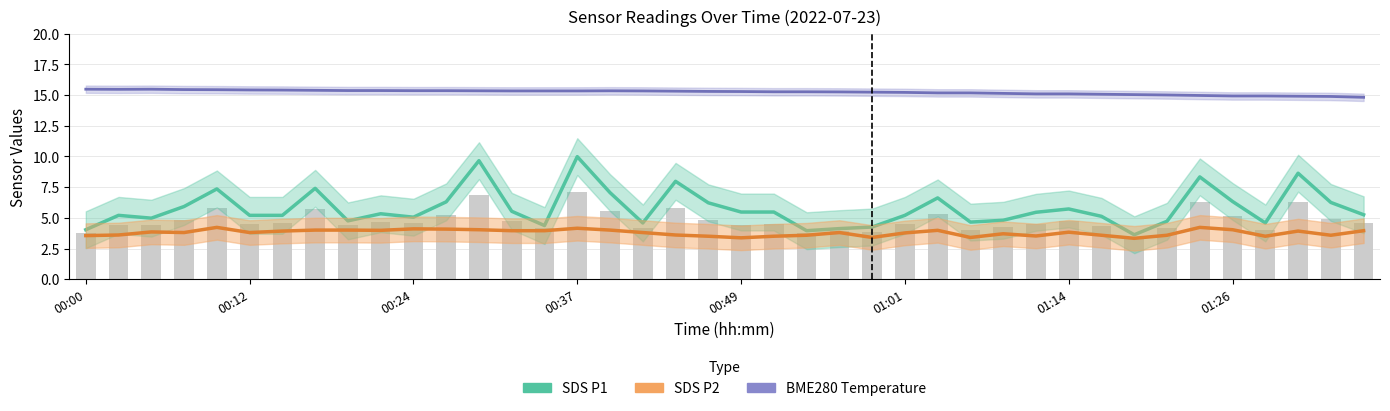

What is the average value of the BME280 Temperature series?

15.2